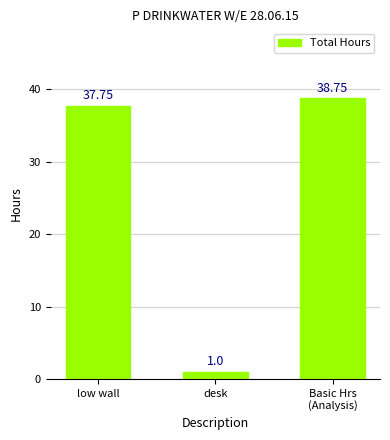

Which category has the lowest value across all series?

desk